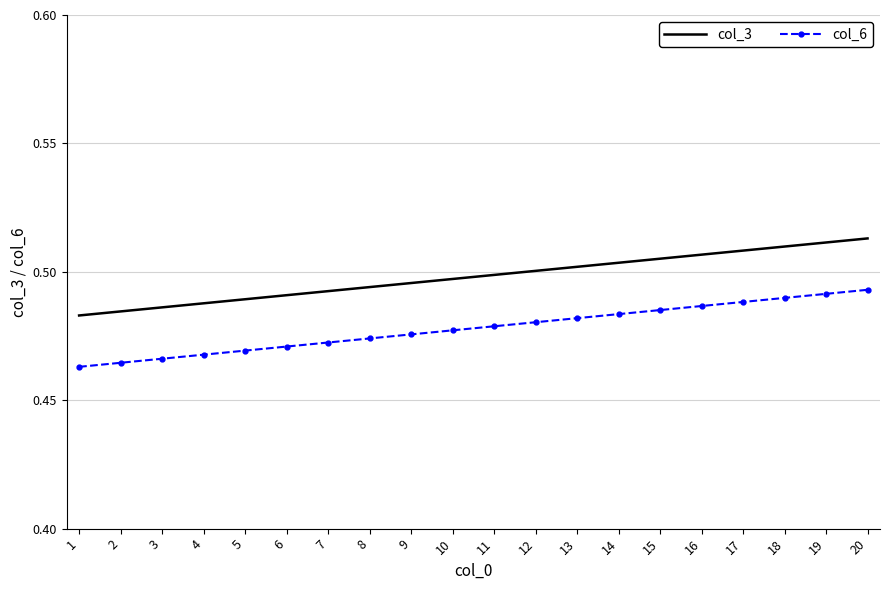

Is the value of col_6 at 6 greater than the value of col_3 at 1?

No